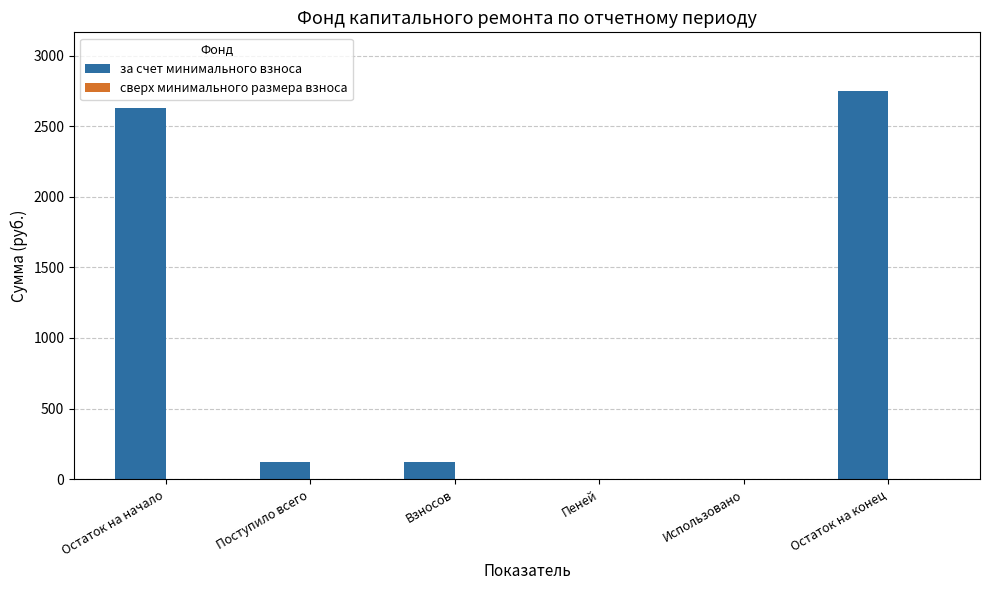

What is the sum of all values?

5625.2